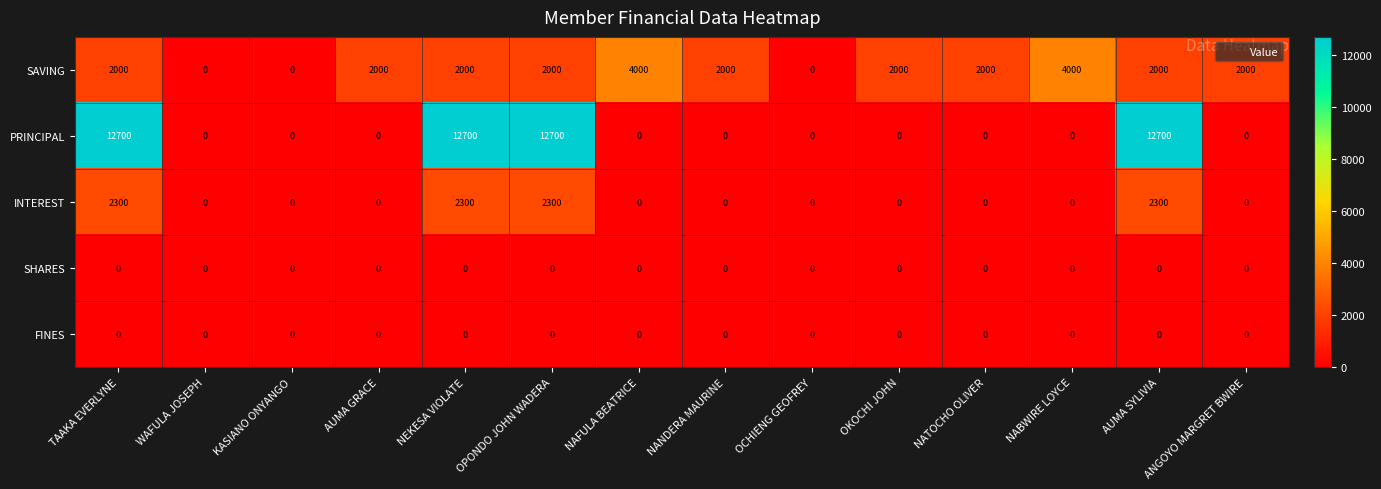

What is the approximate value of PRINCIPAL at TAAKA EVERLYNE?

12700